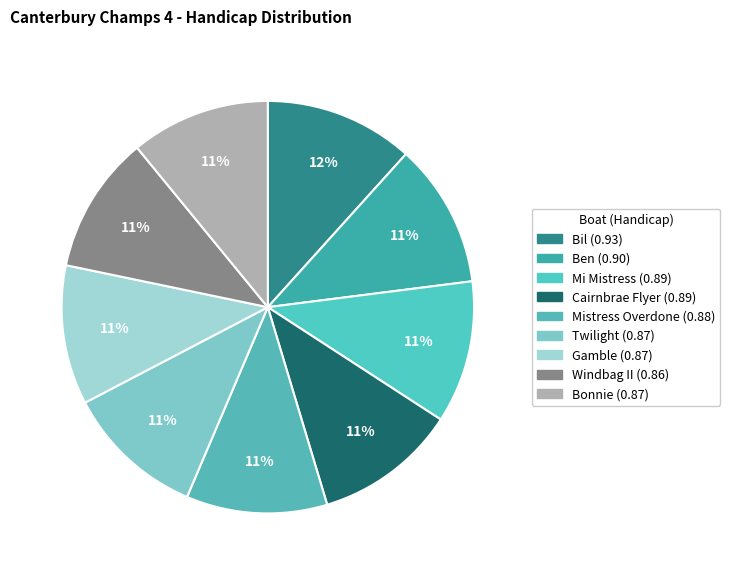

Is it true that Ben is 11% of the pie?

True